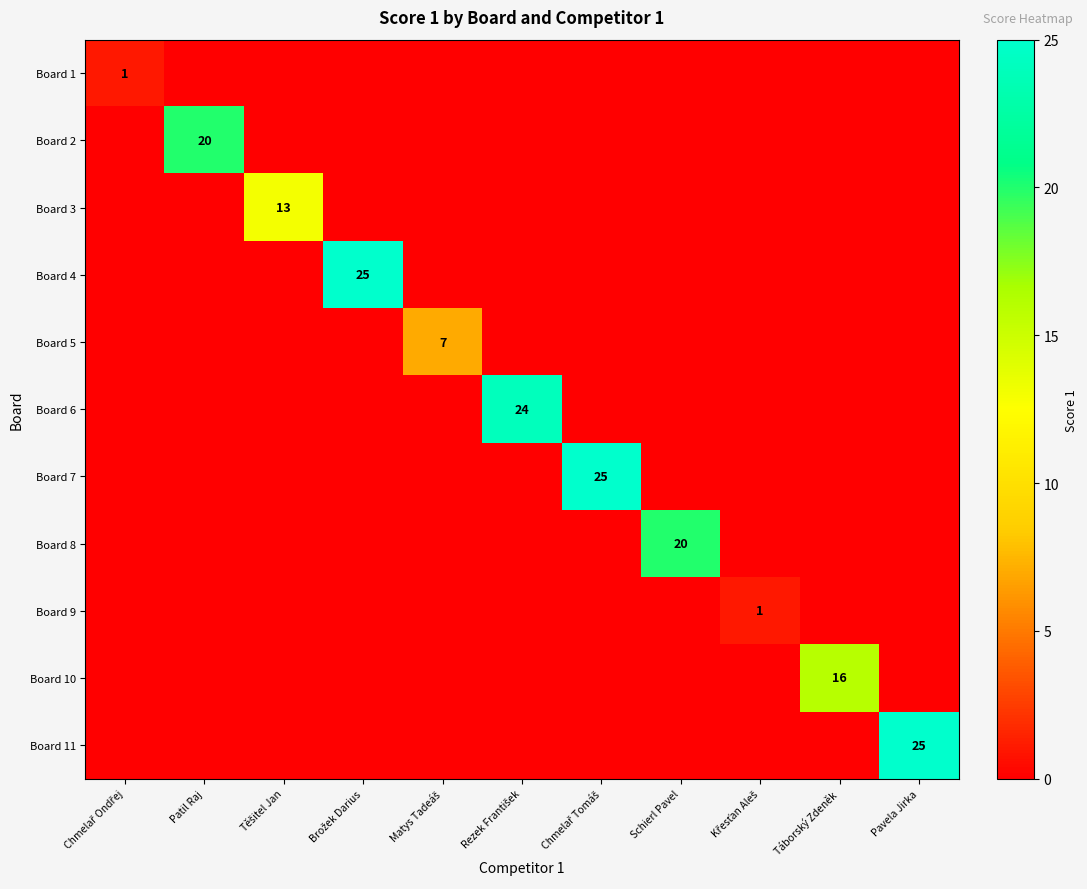

The value of Board 6 at Brožek Darius is 0. True or false?

True